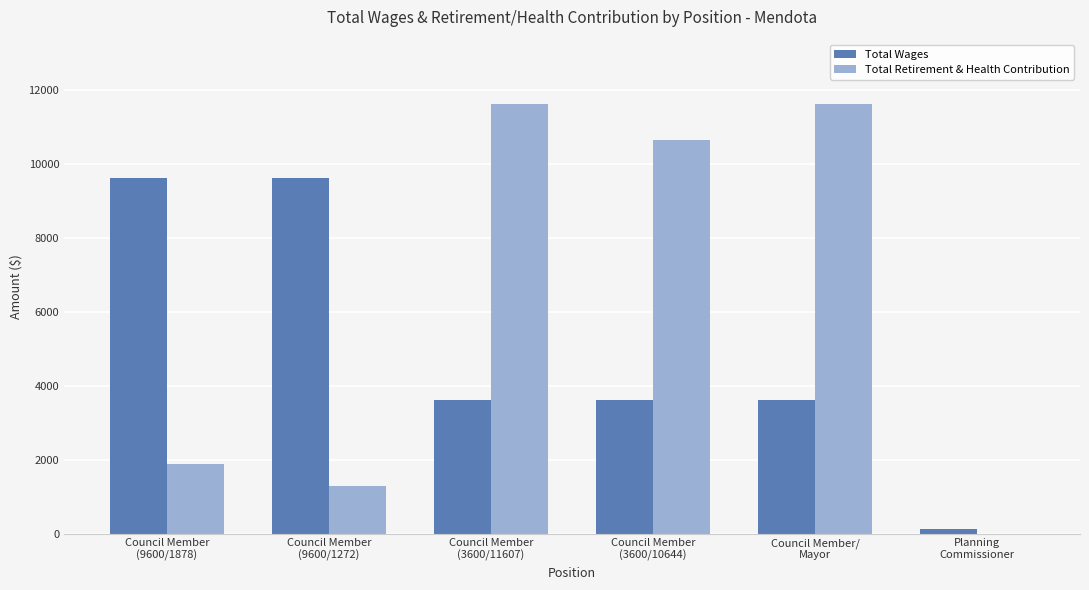

What is the highest value of the Total Retirement & Health Contribution series?

11607